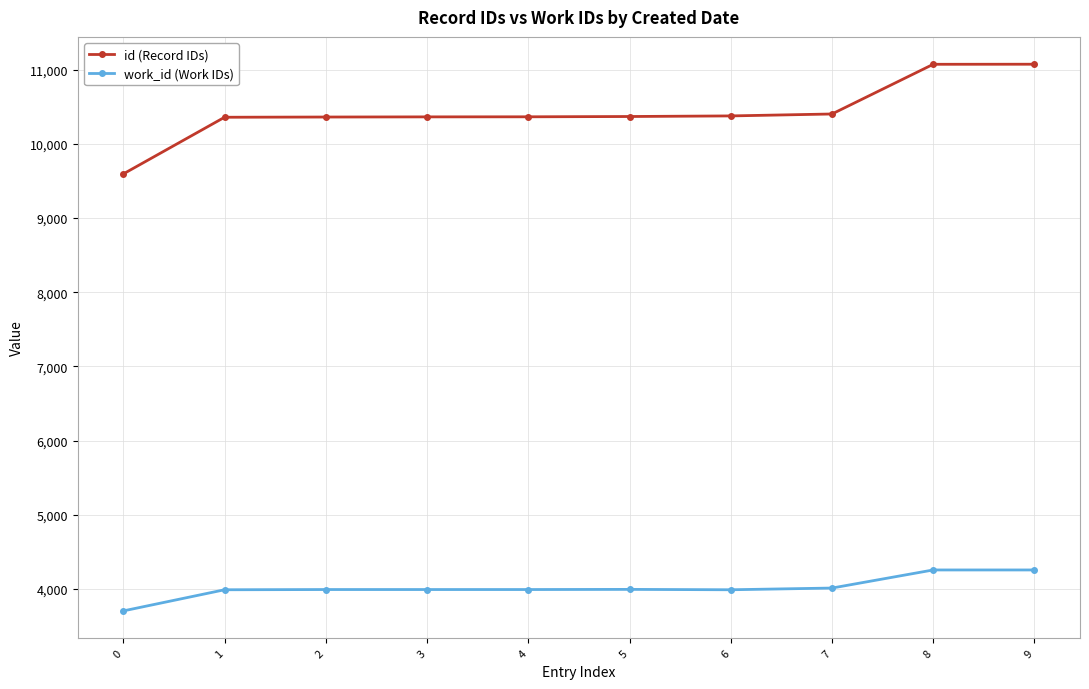

Is it true that id (Record IDs) equals 2277 at 5?

False